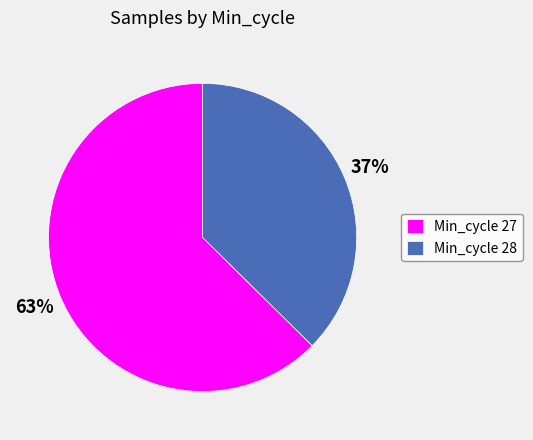

True or false: Min_cycle 27 accounts for 63% of the total.

True